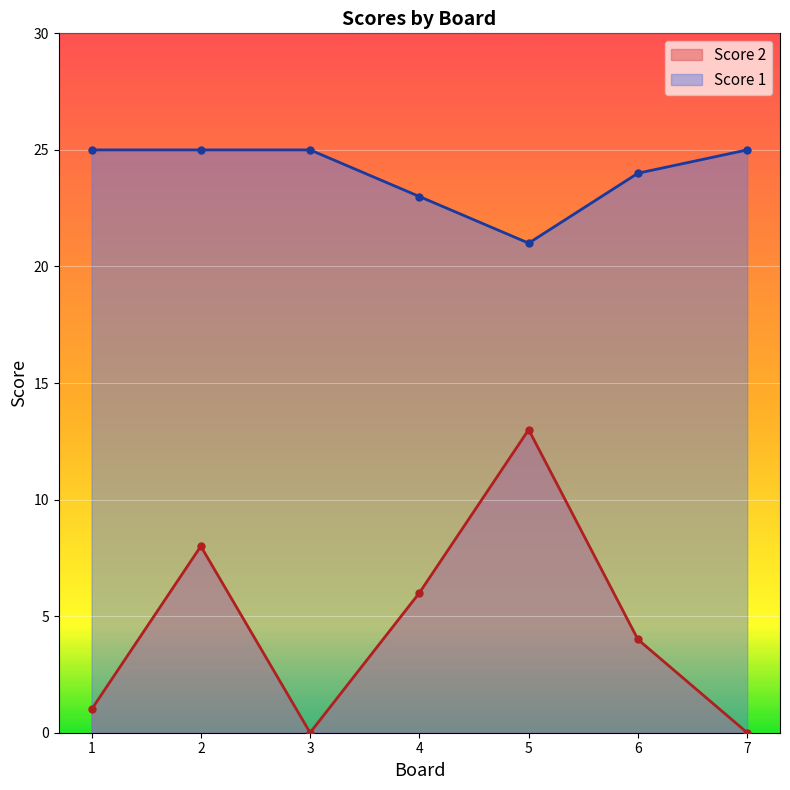

What is the value of the Score 2 point at the 4th from the left?

6